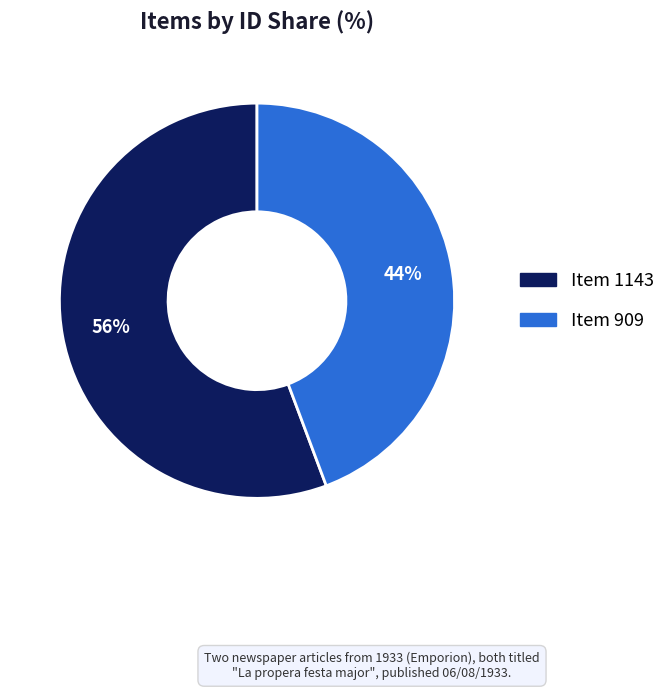

Which category accounts for the majority?

Item 1143